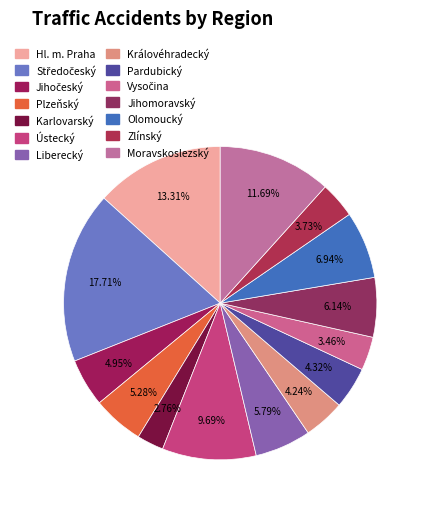

How many segments does this pie chart have?

14